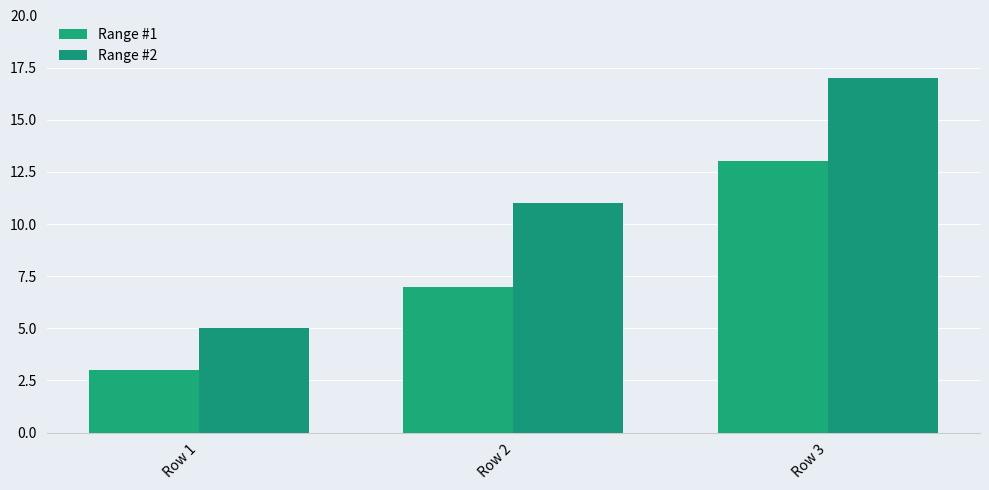

Where is Range #1 nearest to the value 8?

Row 2